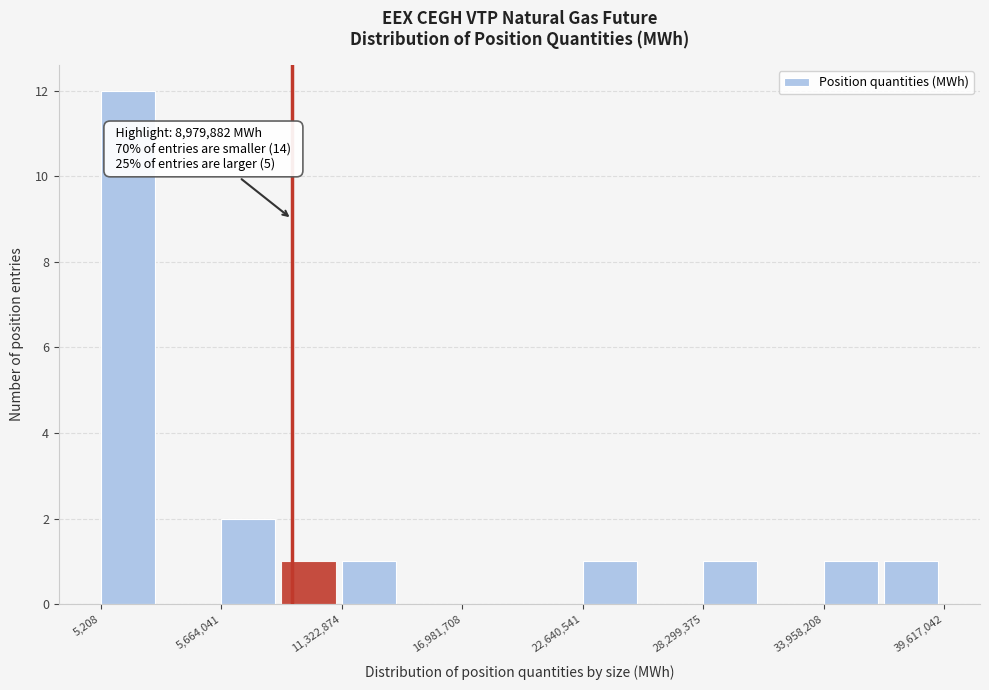

Read against the x-axis, roughly where is the centre of the tallest bar?

1000000